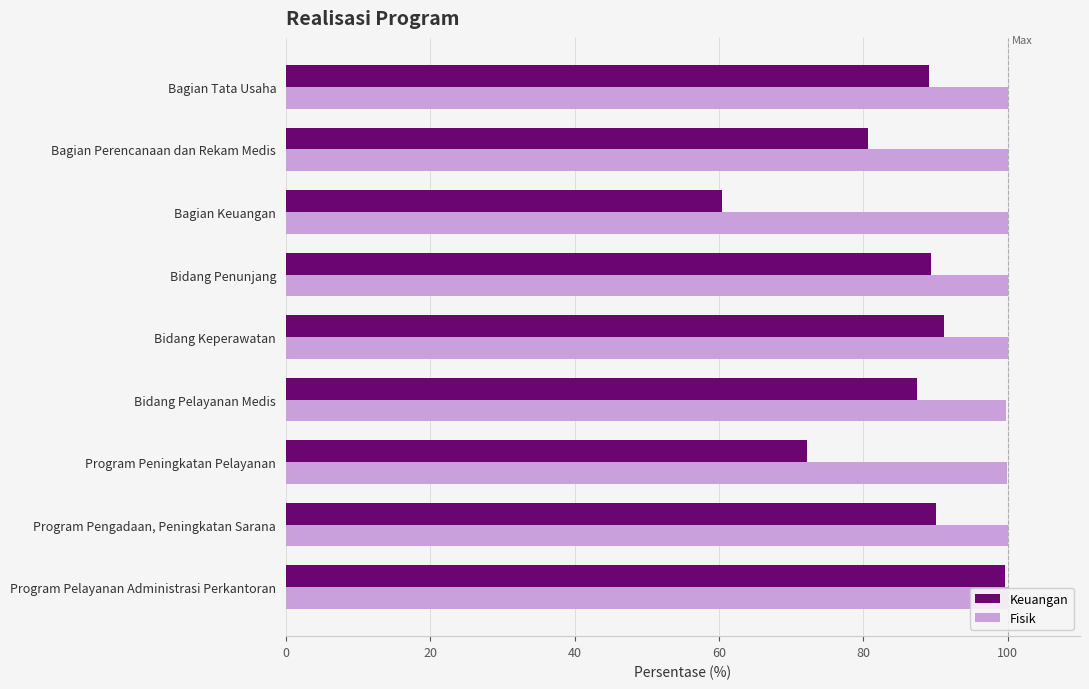

Read the Fisik value at Bagian Tata Usaha.

100.0